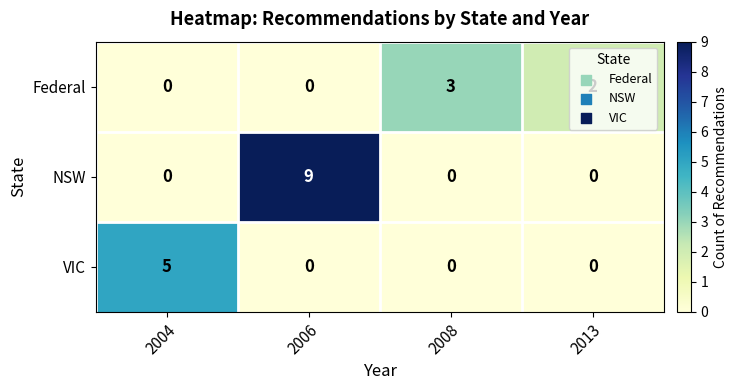

What is the sum of the VIC values at 2004 and 2008?

5